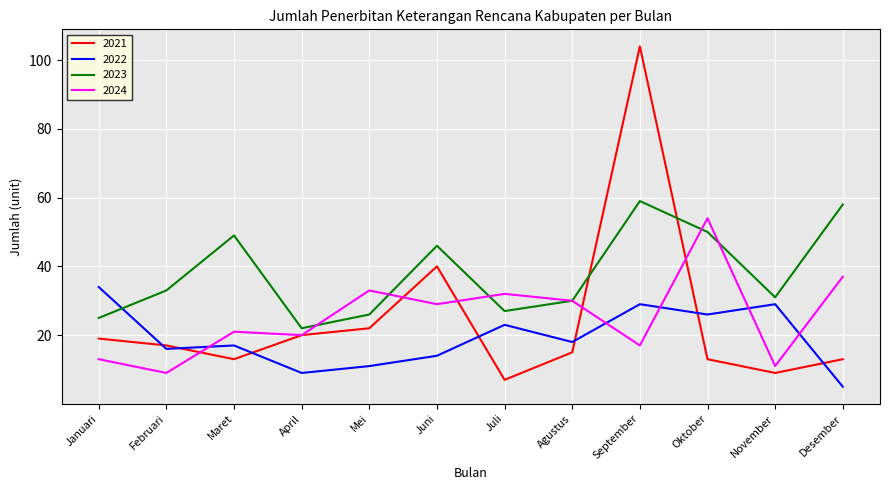

How many values in the 2021 series are below 17?

6